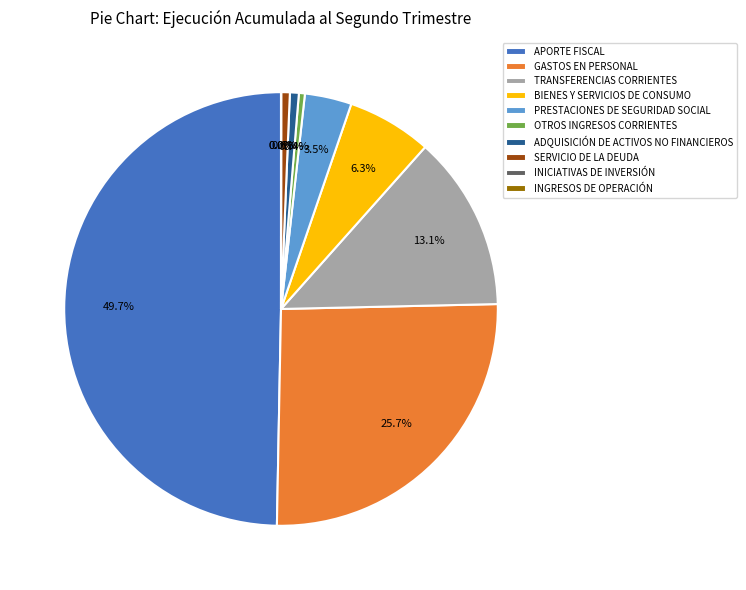

To the nearest percent, what is the combined percentage of TRANSFERENCIAS CORRIENTES and BIENES Y SERVICIOS DE CONSUMO?

19%